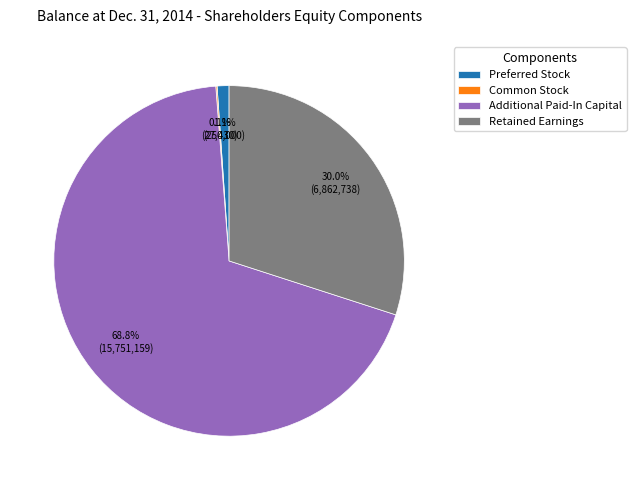

Is it true that Retained Earnings is 30% of the pie?

True